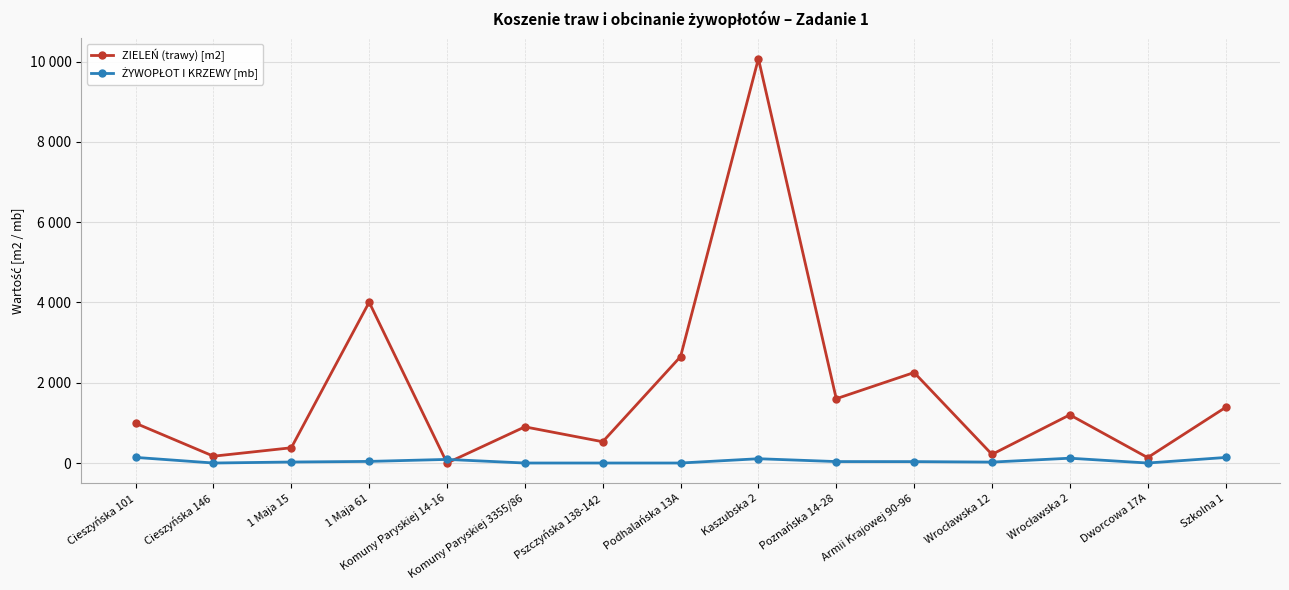

Is this an area chart (filled region under the line)?

No